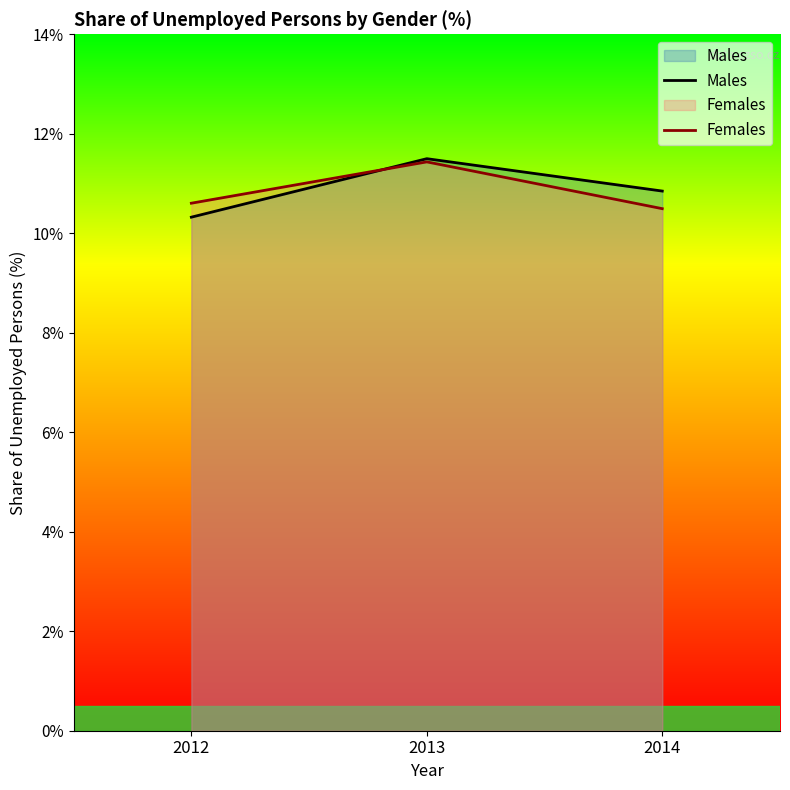

Reading left to right, extract all data points from this chart.

Males: 2012=10.3	2013=11.5	2014=10.8
Females: 2012=10.6	2013=11.4	2014=10.5